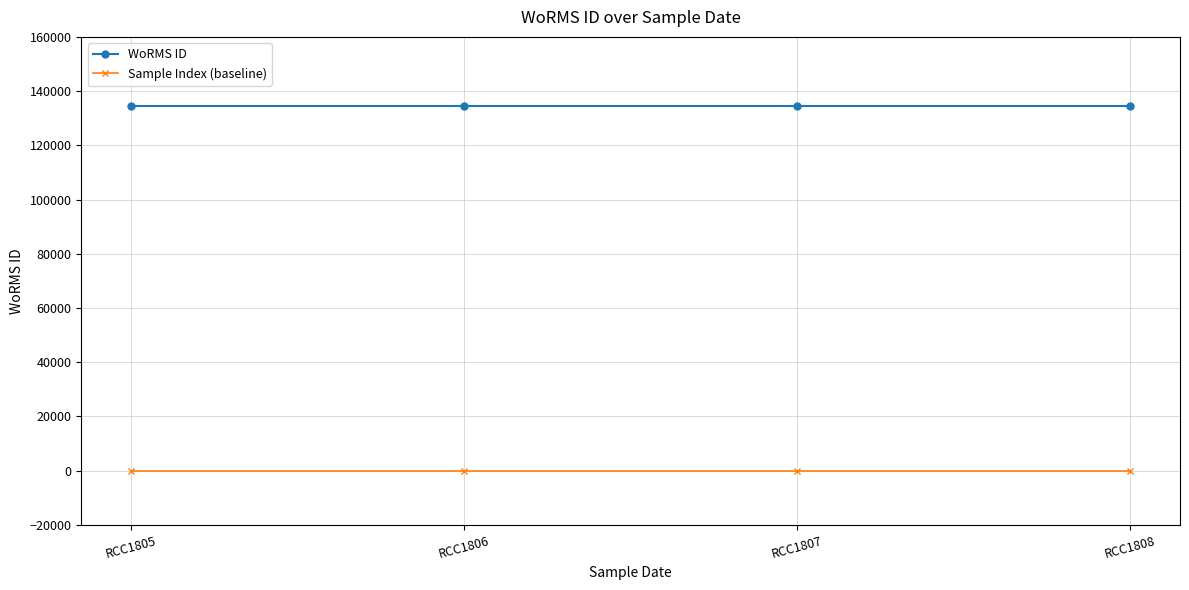

Rank the series by their average value, from highest to lowest.

WoRMS ID, Sample Index (baseline)